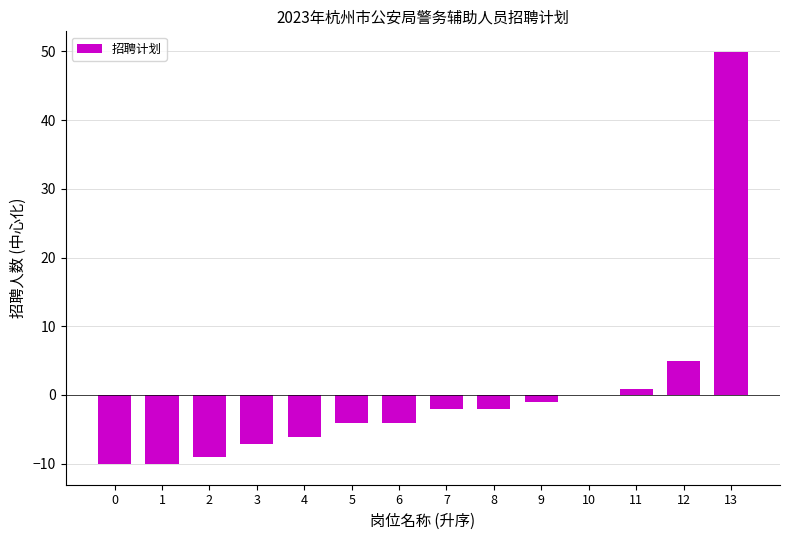

Reading left to right, what are all the values shown in this chart?

0=-10.1	1=-10.1	2=-9.1	3=-7.1	4=-6.1	5=-4.1	6=-4.1	7=-2.1	8=-2.1	9=-1.1	10=-0.1	11=0.9	12=4.9	13=49.9